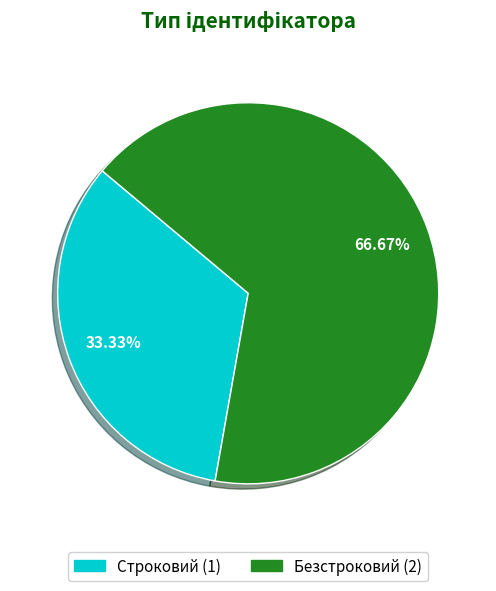

To the nearest percent, what is the average slice percentage?

50%